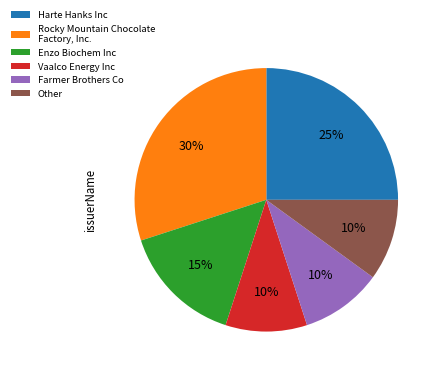

Which category has the biggest portion of the pie?

Rocky Mountain Chocolate Factory, Inc.